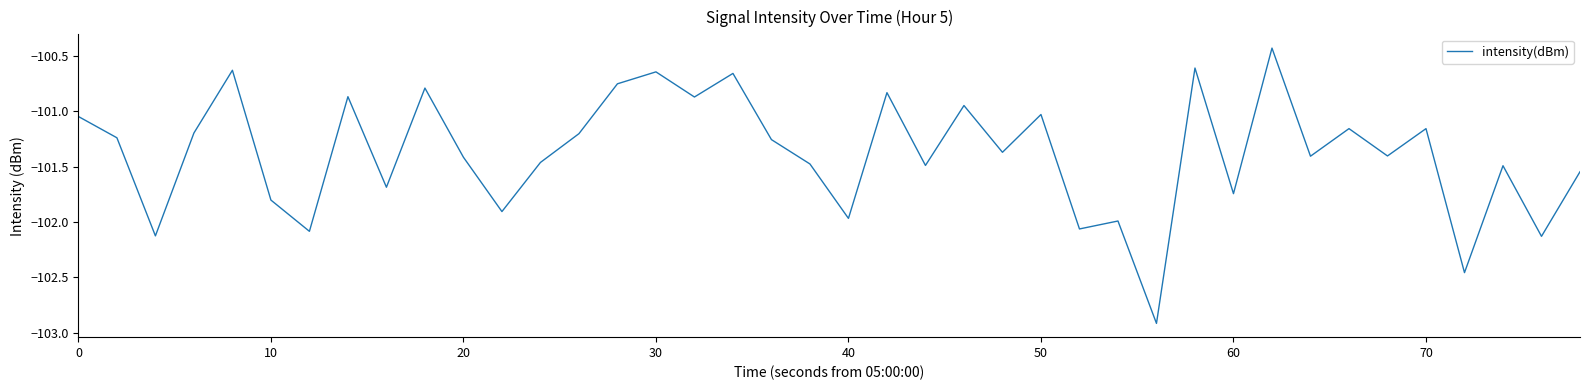

What is the difference between the maximum and minimum values?

2.5